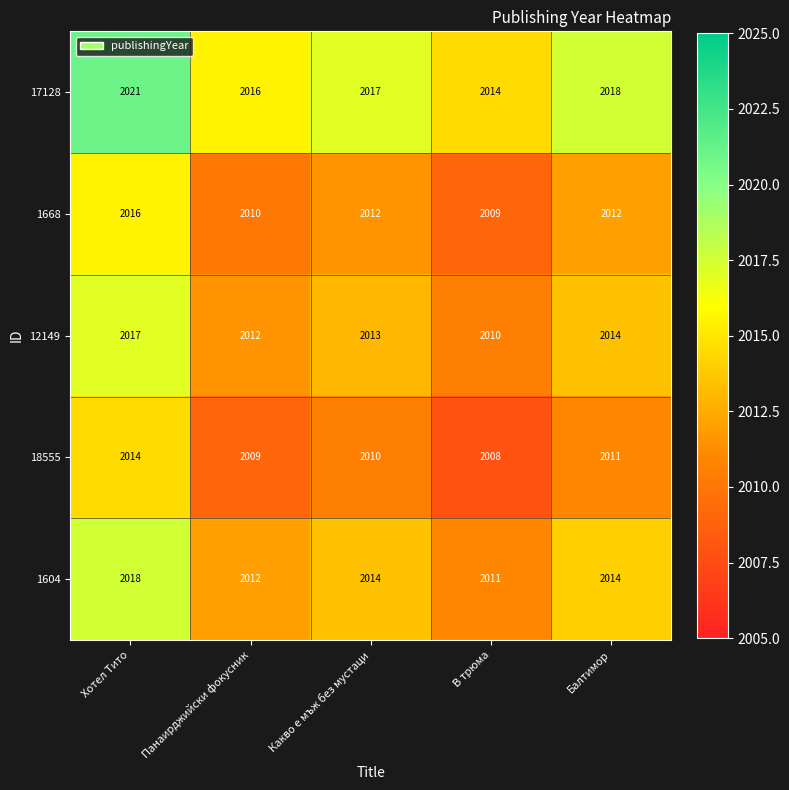

At which category is the sum across all series the highest?

Хотел Тито